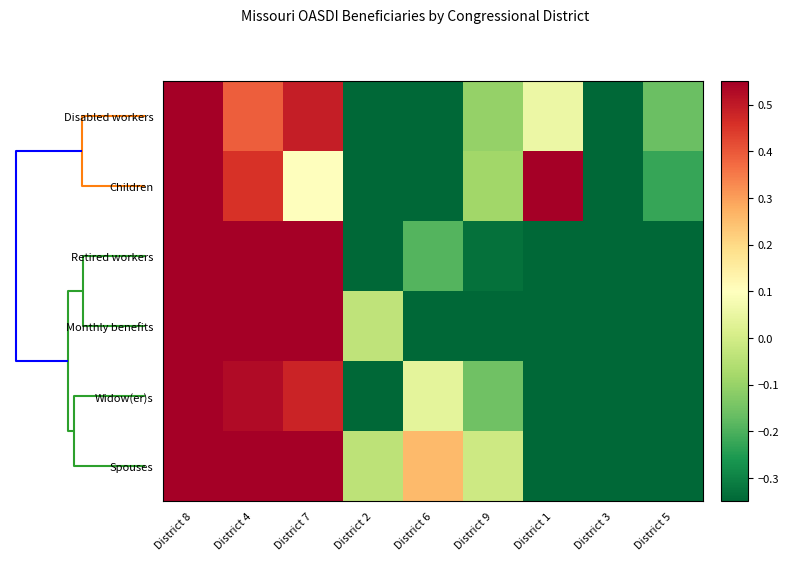

Rank the series at District 4 from highest to lowest value.

Retired workers, Monthly benefits, Spouses, Widow(er)s, Children, Disabled workers